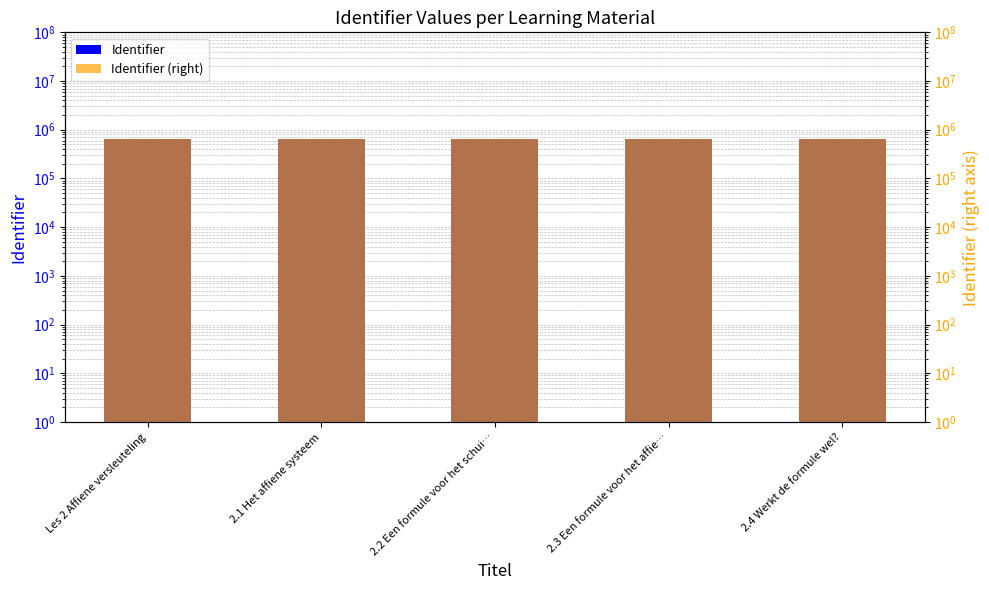

List the series in order of their peak value, highest first.

Identifier, Identifier (right)